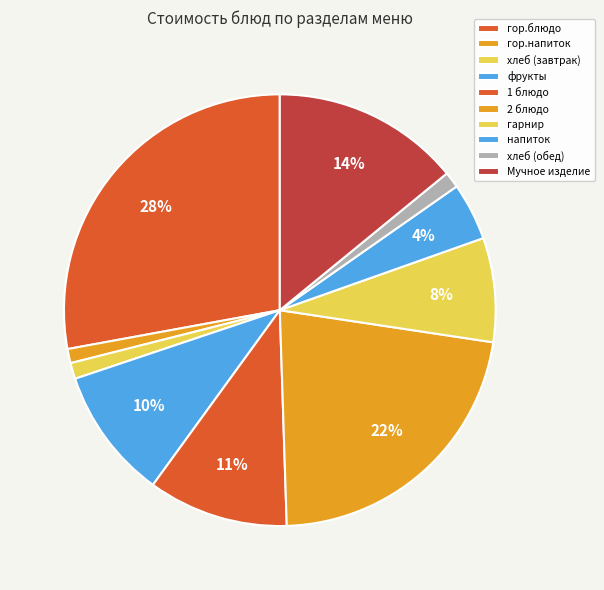

Approximately how many times larger is the value at хлеб (обед) compared to напиток?

0.3